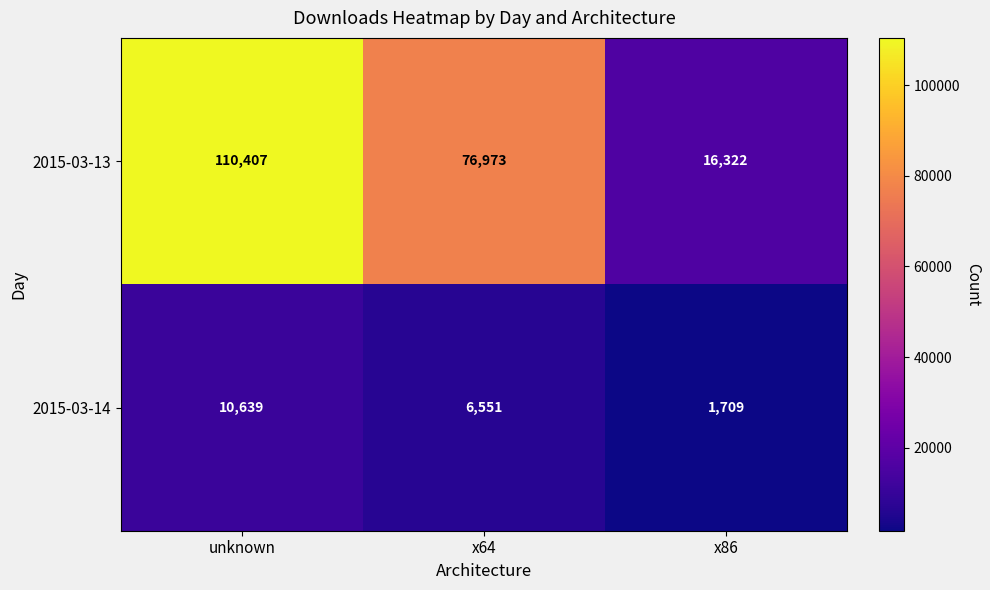

At which category is the sum across all series the highest?

unknown